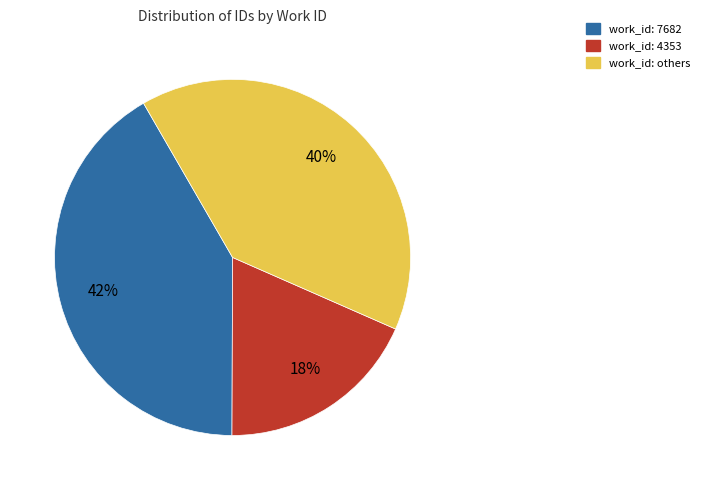

How many slices are in this pie chart?

3